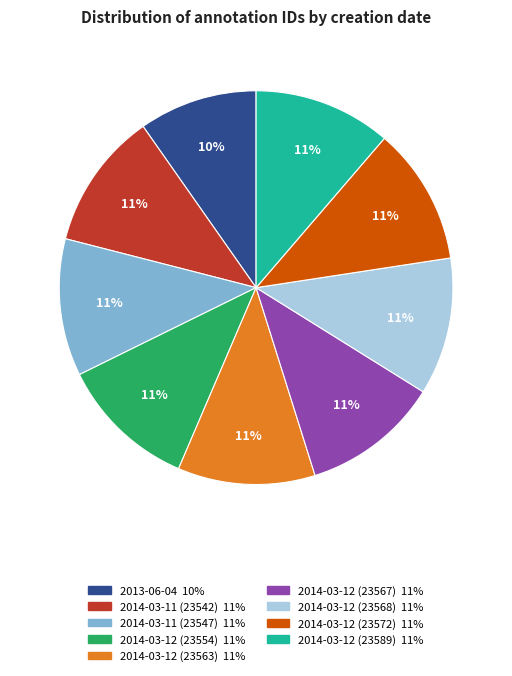

The 2014-03-12 (23567) slice represents 11% of the pie. True or false?

True